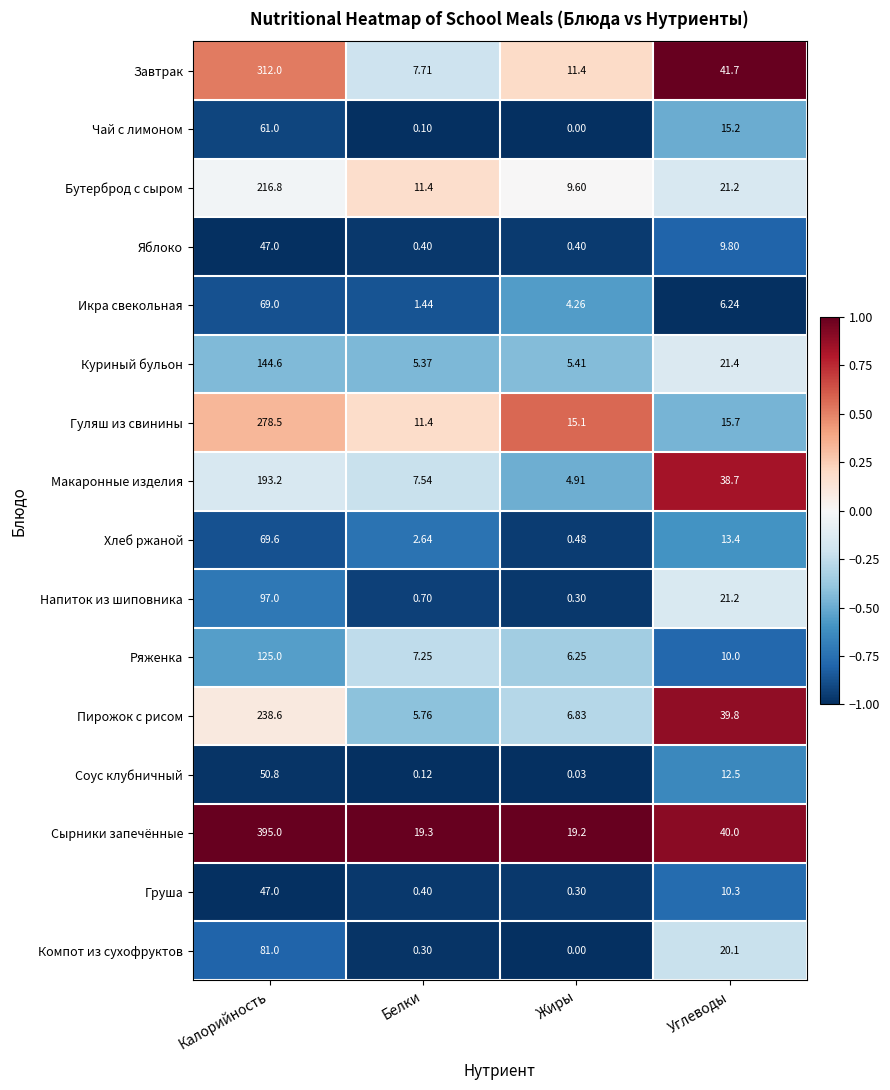

Which series changed the most between Калорийность and Углеводы?

Сырники запечённые